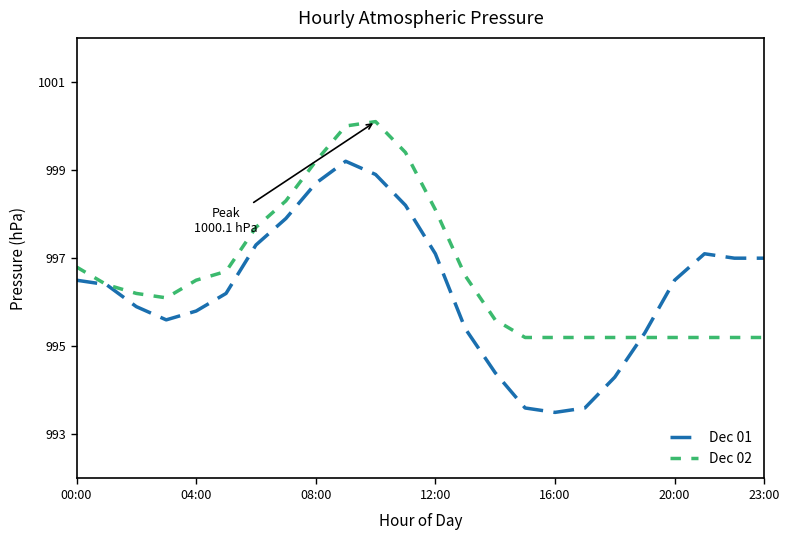

Which series has the largest total across all categories?

Dec 02